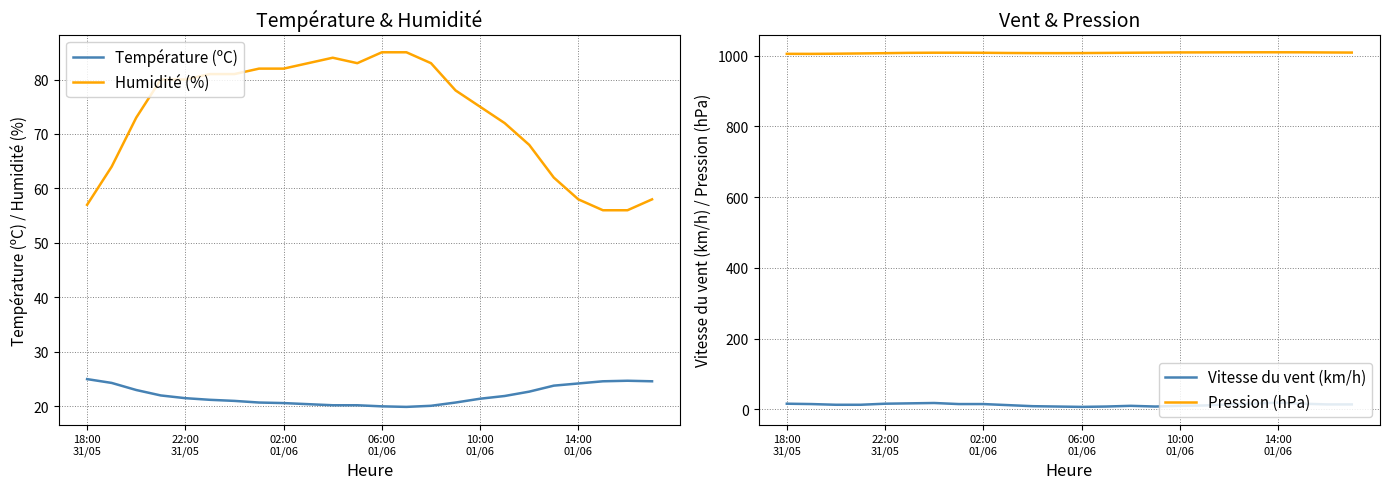

Is it true that Humidité (%) equals 114.2 at 15?

False